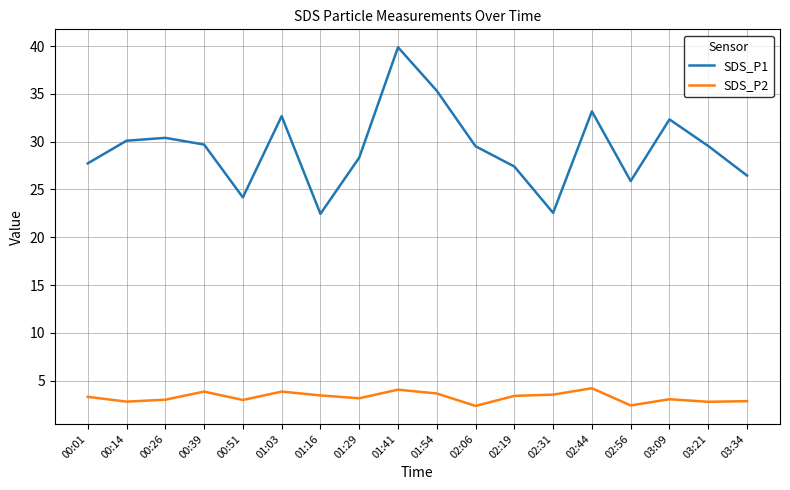

What position from the left is 00:01?

1